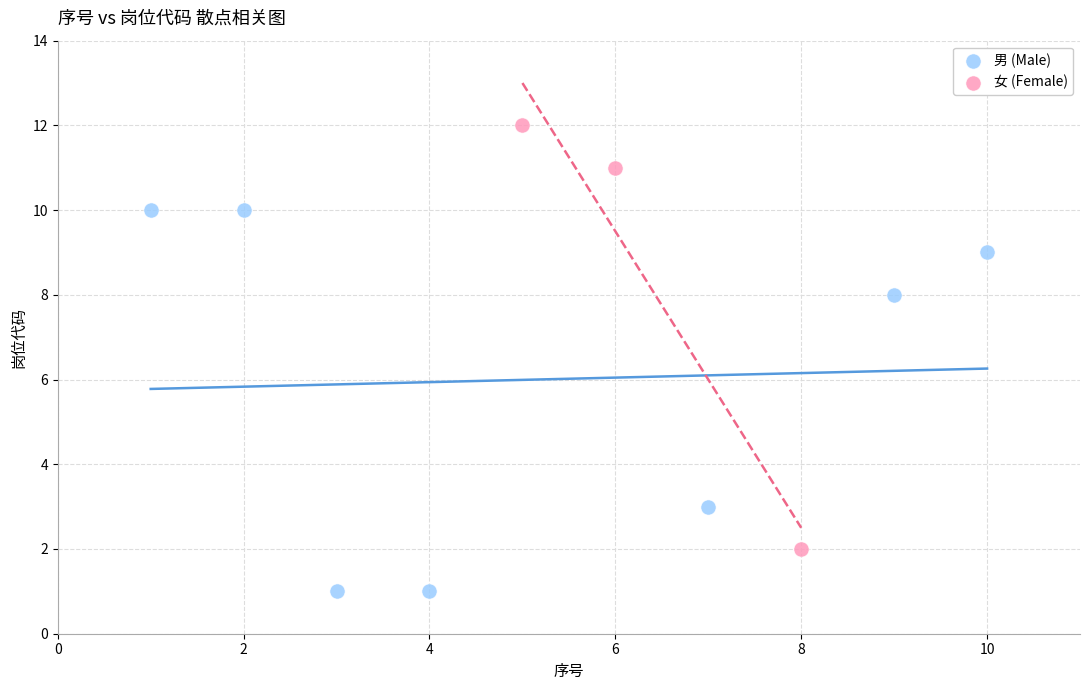

Which series reaches the maximum Y coordinate?

女 (Female)